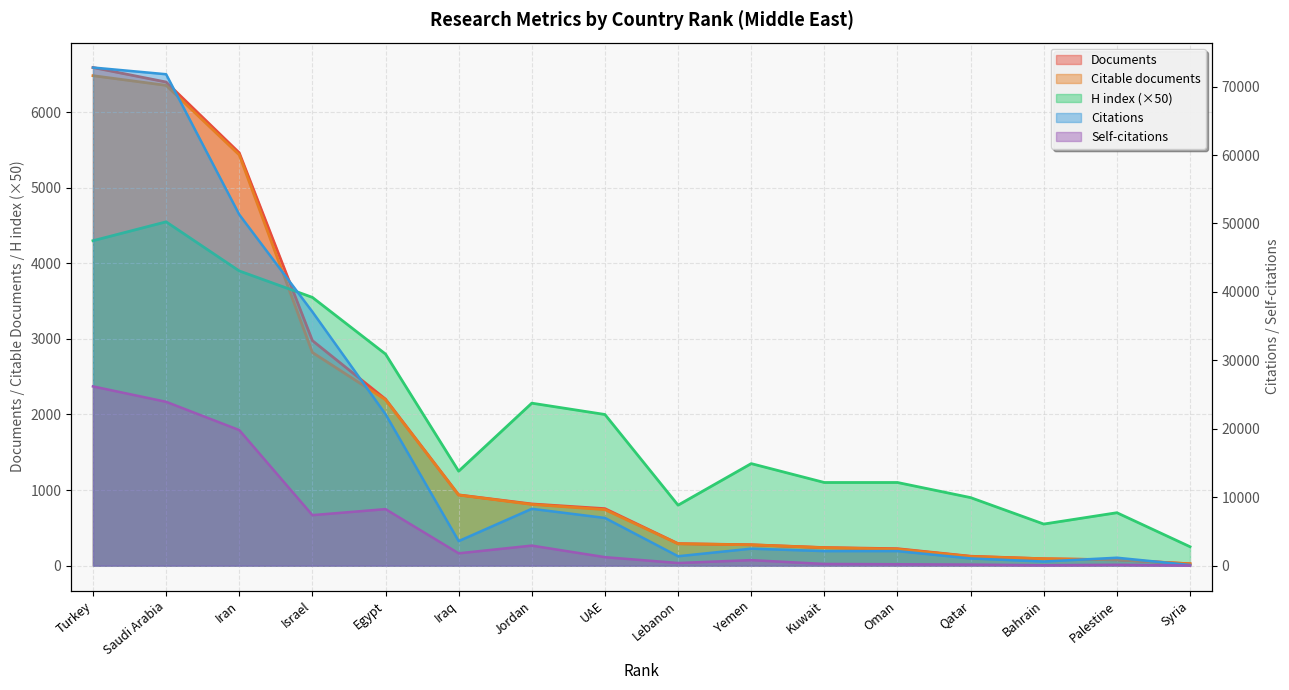

Which series ends up on top after the final intersection of Citable documents and H index?

H index